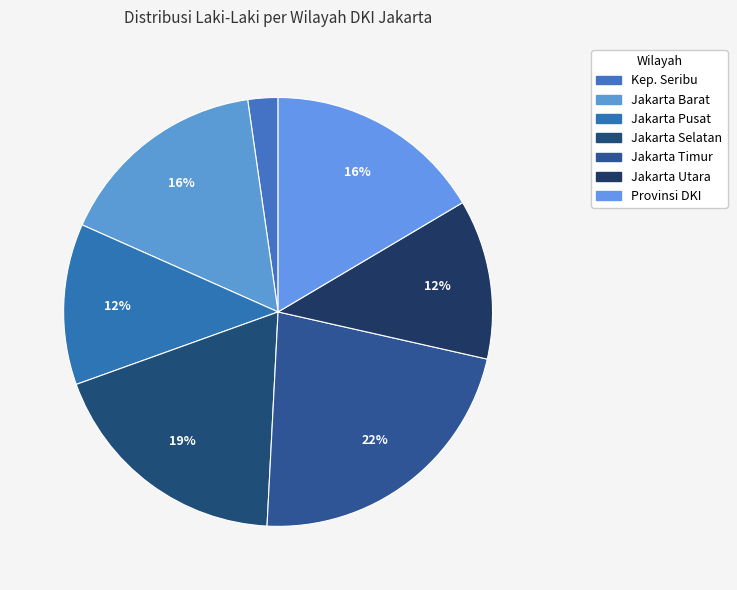

How many segments does this pie chart have?

7